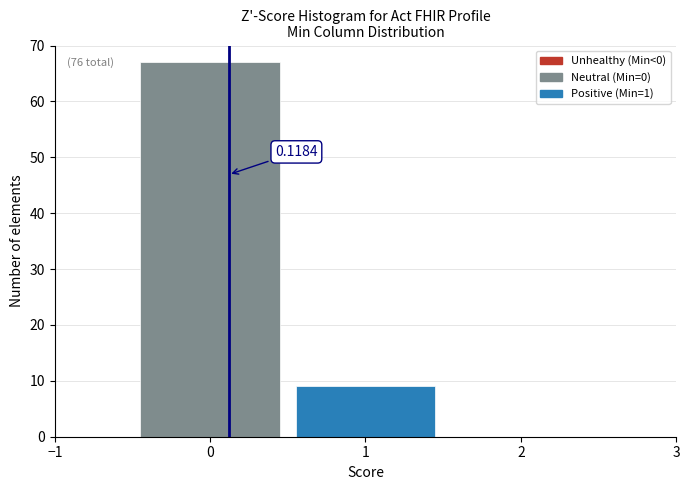

Over which range of the x-axis is the bar tallest?

-0.5 to 0.5